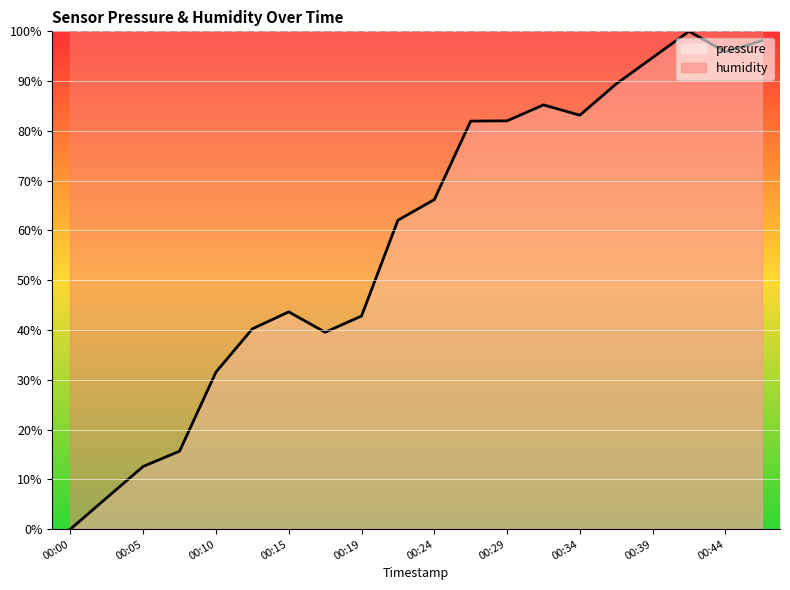

True or false: humidity and pressure intersect in this chart.

False